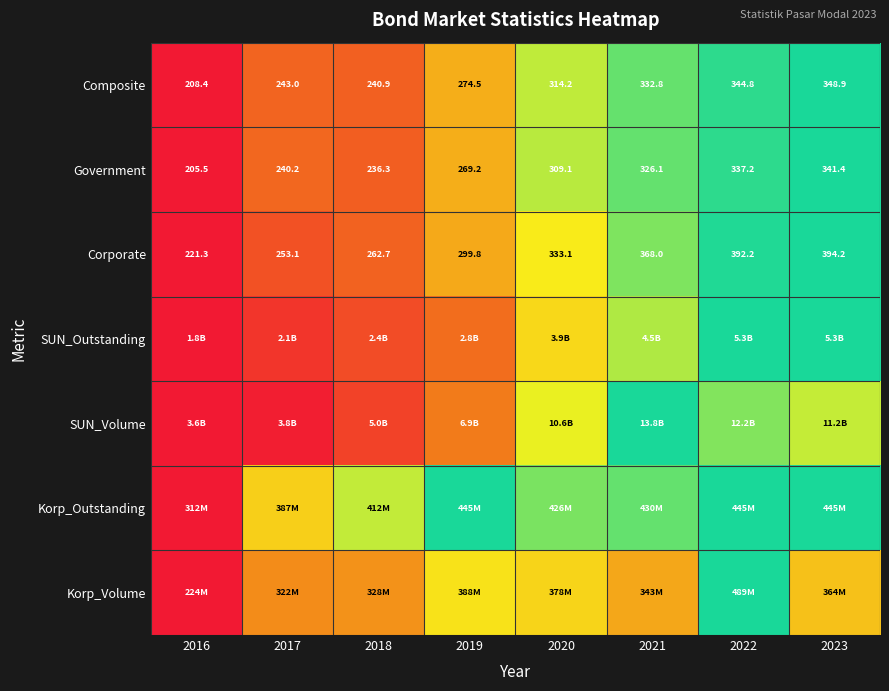

How many distinct data groups are displayed?

7